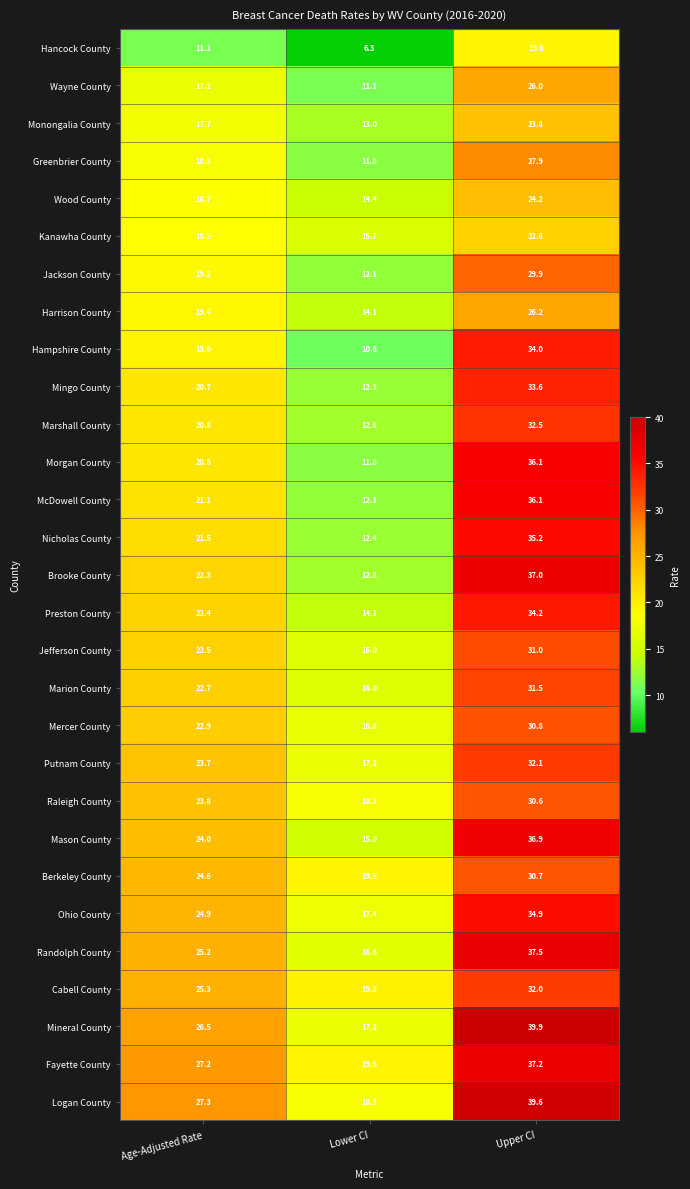

Is it true that Nicholas County equals 62.2 at Upper CI?

False